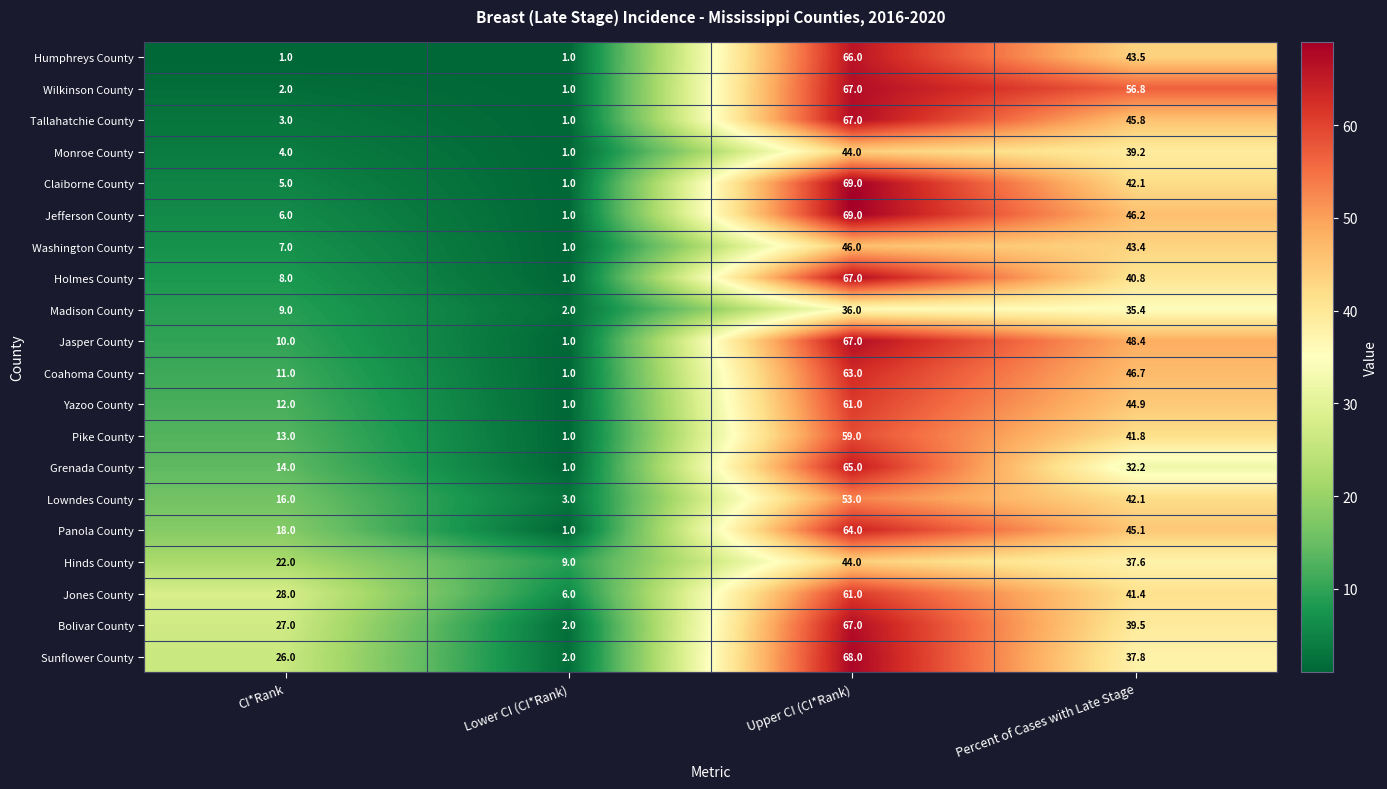

What is the sum of the Grenada County values at Upper CI (CI*Rank) and Lower CI (CI*Rank)?

66.0